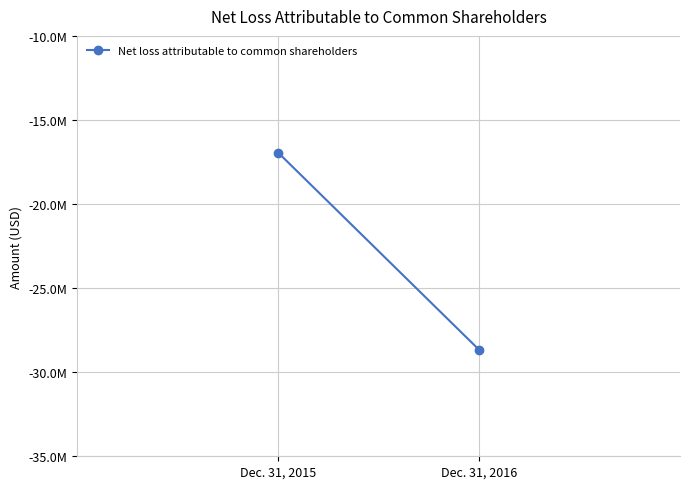

Reading left to right, transcribe all the data shown in this chart.

Dec. 31, 2015=-16939859	Dec. 31, 2016=-28665024